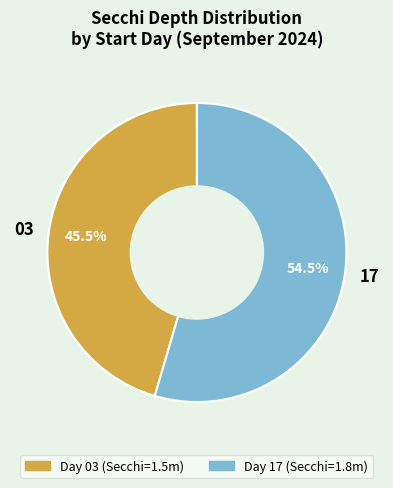

Is the sum of 17 and 03 greater than half?

Yes